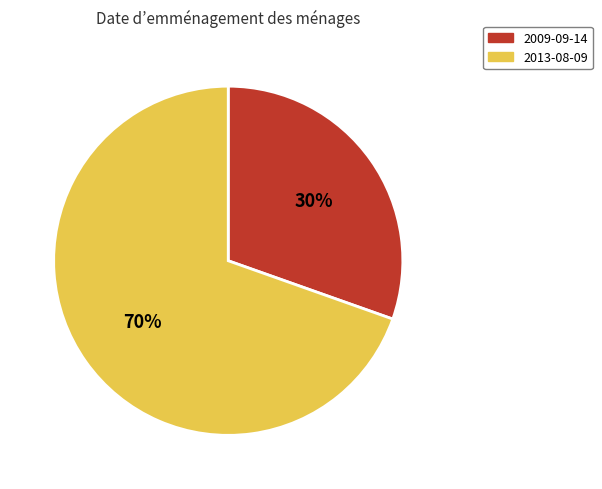

Which slice is the largest?

2013-08-09